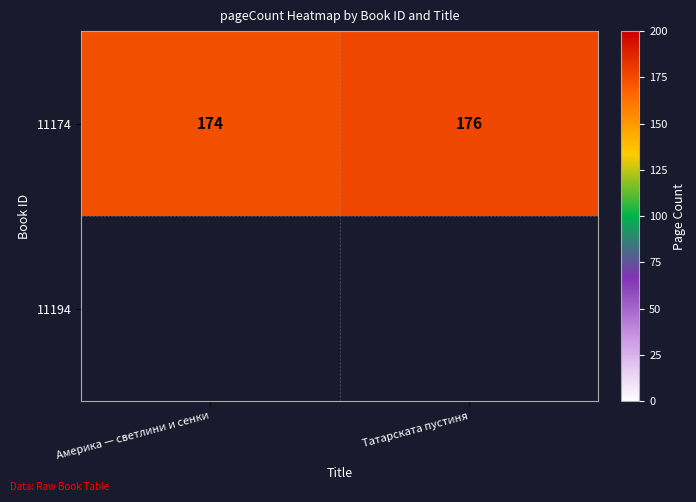

What is the change in value from Америка — светлини и сенки to Татарската пустиня?

+2